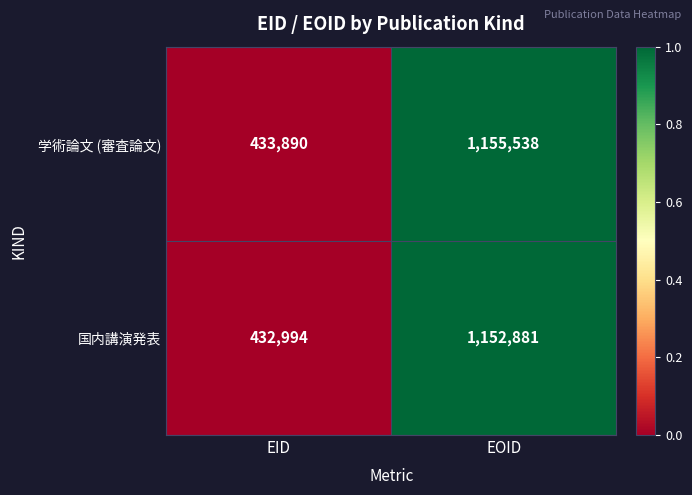

At EOID, list the series in order from smallest to largest.

国内講演発表, 学術論文 (審査論文)